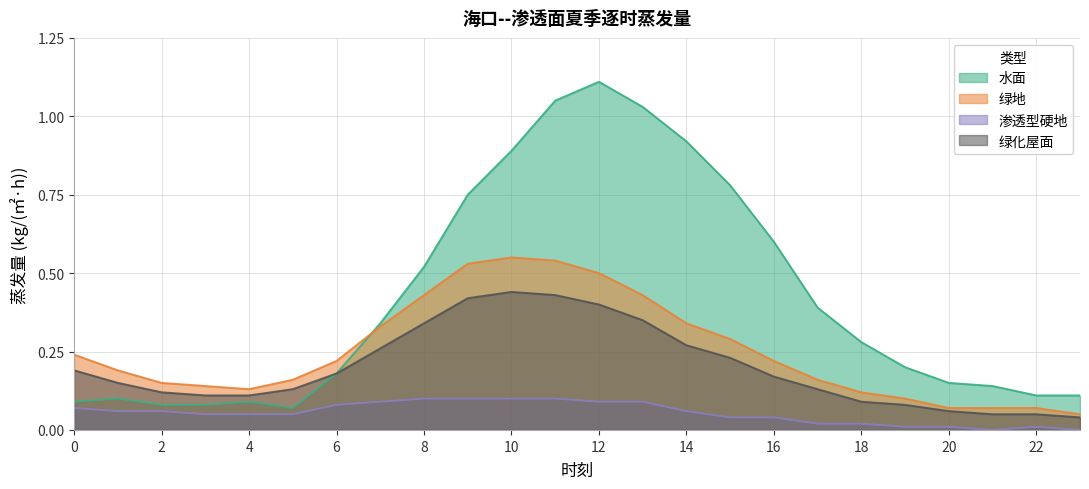

What is the total value across all series at 8?

1.4